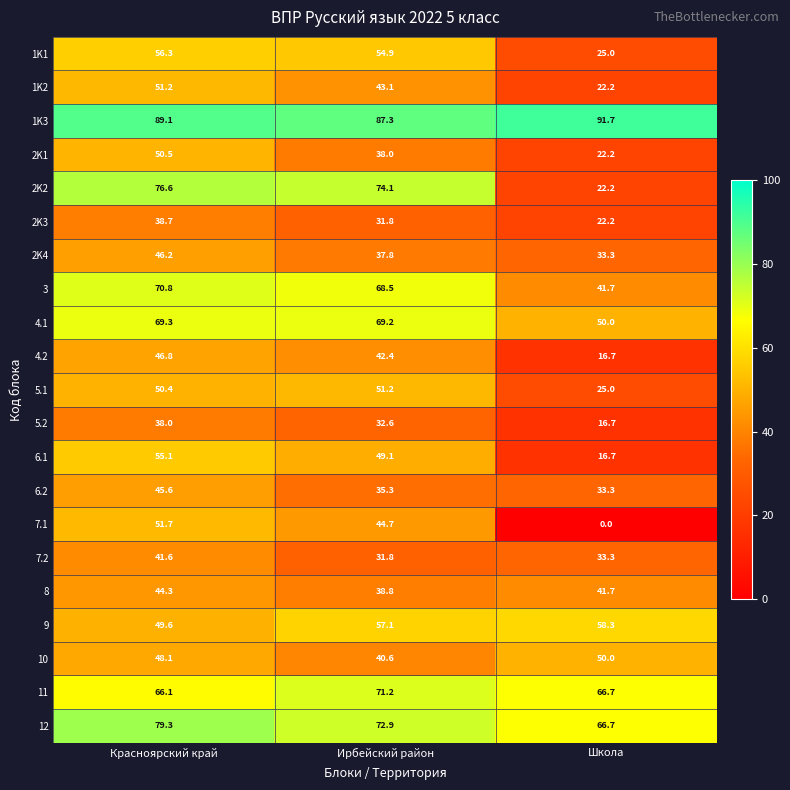

What is the difference between the maximum and minimum values in the 1K3 series?

4.4